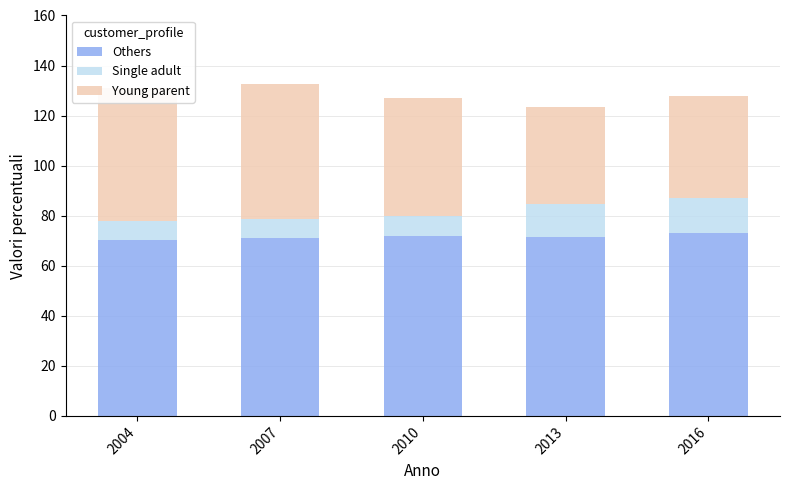

True or false: Others has a value of 110.9 at 2013.

False